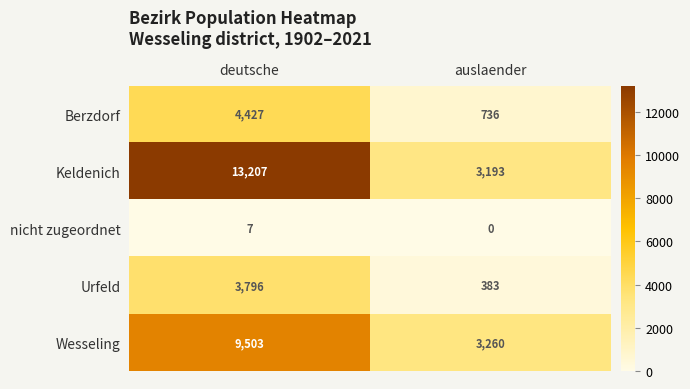

Which series has the widest spread of values?

Keldenich